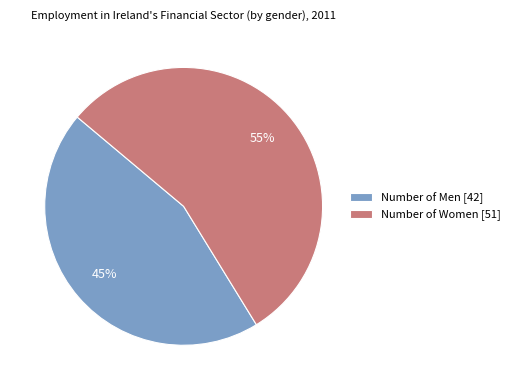

How many slices are in this pie chart?

2